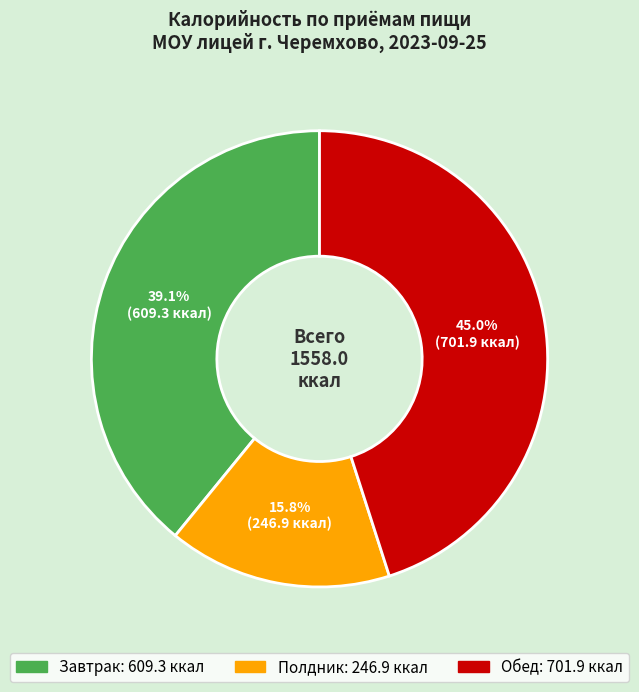

What portion of the pie excludes Завтрак?

60.9%